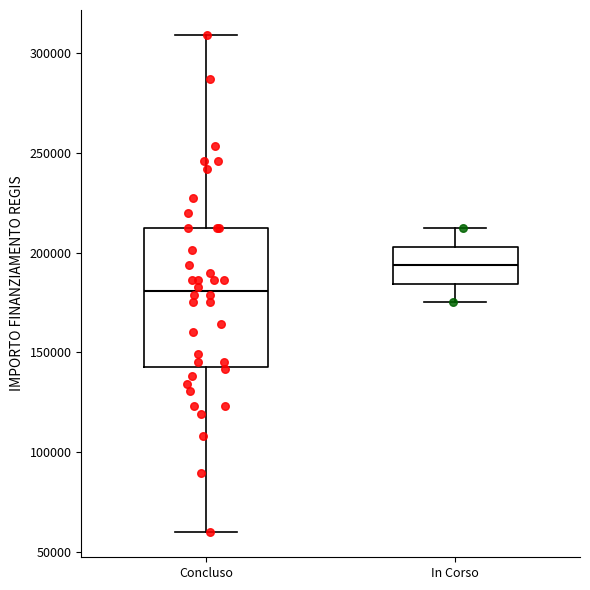

Reading left to right, read every box against the y-axis: the position of its median line, the range the box covers, and the ends of its whiskers. The values are not printed on the chart, so give them approximately, as read against the axis.

Concluso: median 180000, box 145000 to 210000, whiskers 60000 to 310000
In Corso: median 195000, box 185000 to 205000, whiskers 175000 to 210000